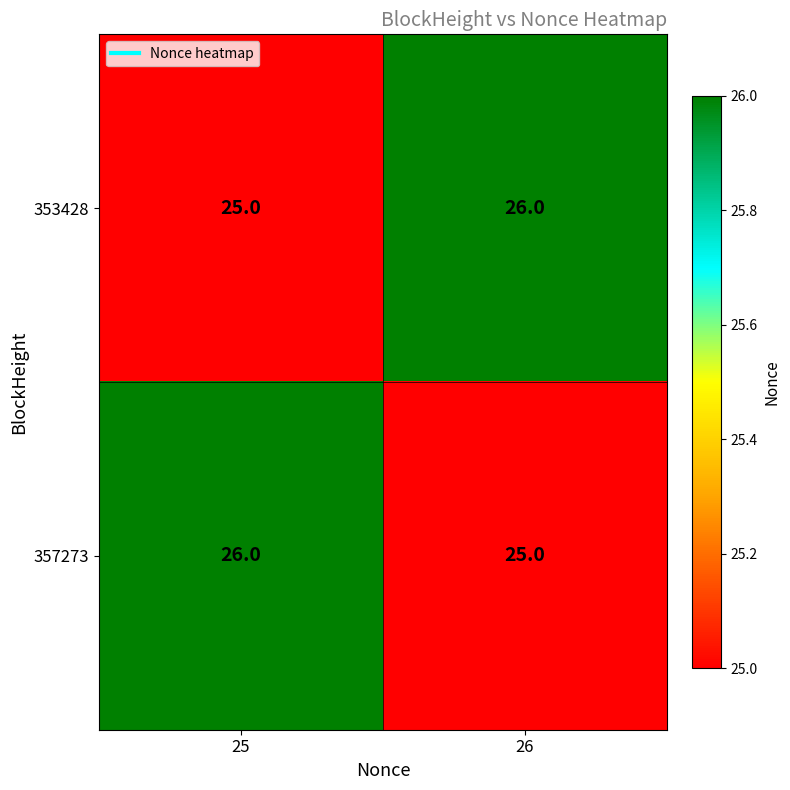

Which category has the lowest value in the 357273 series?

26